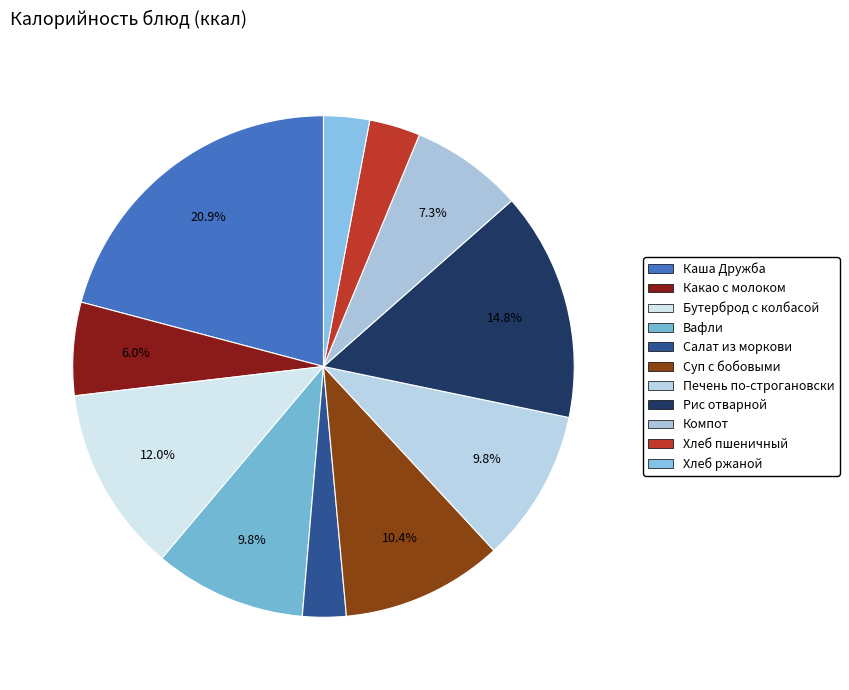

What percentage is the Хлеб ржаной slice, to the nearest percent?

3%